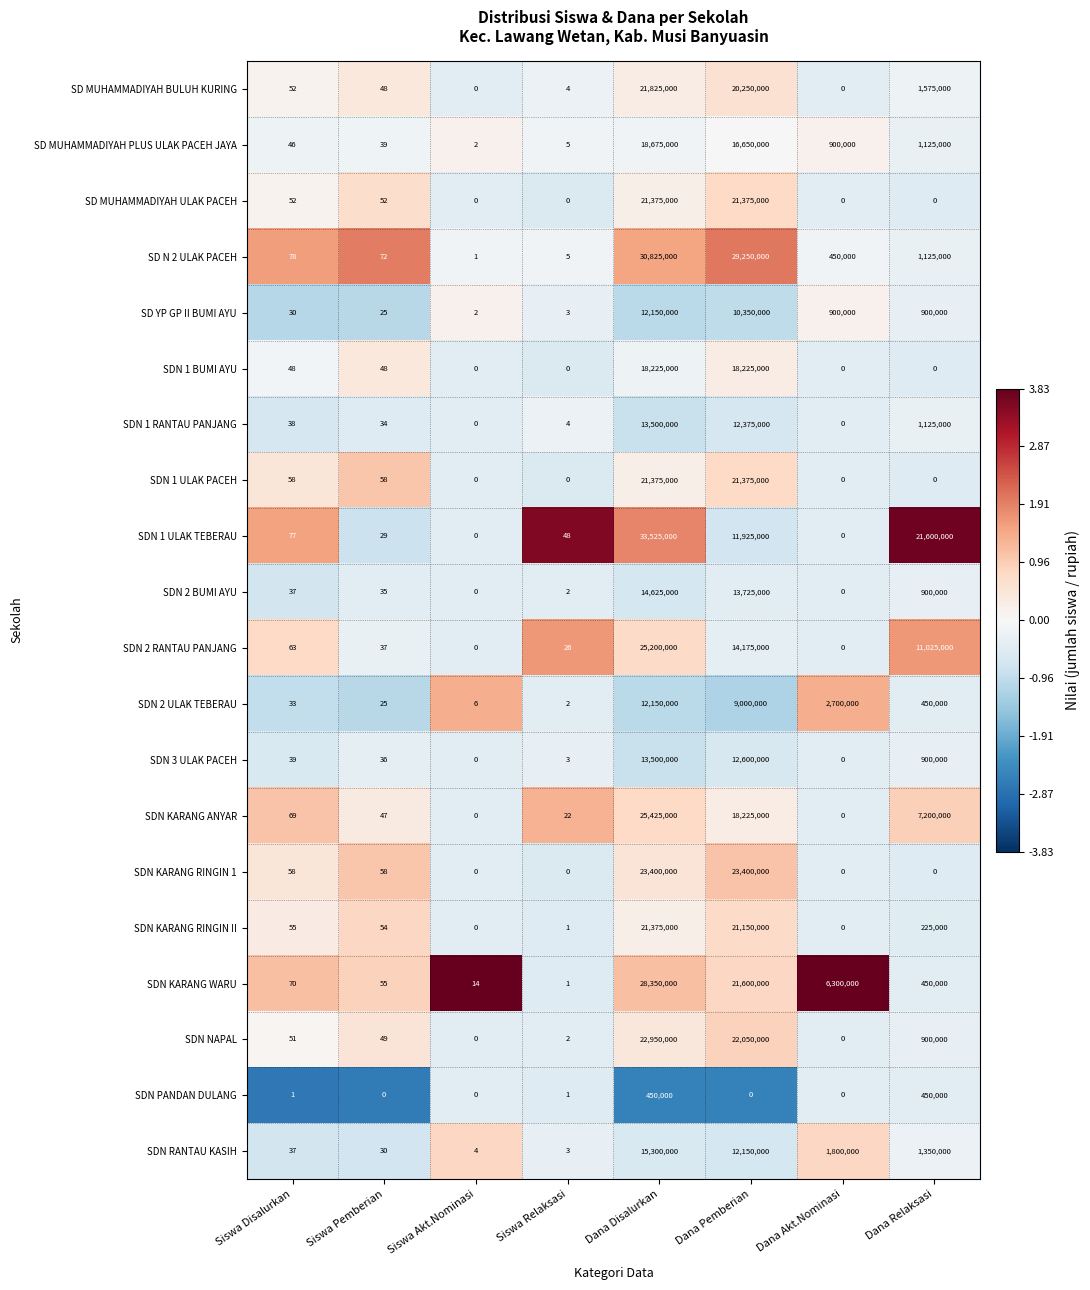

What is the greatest value displayed?

33525000